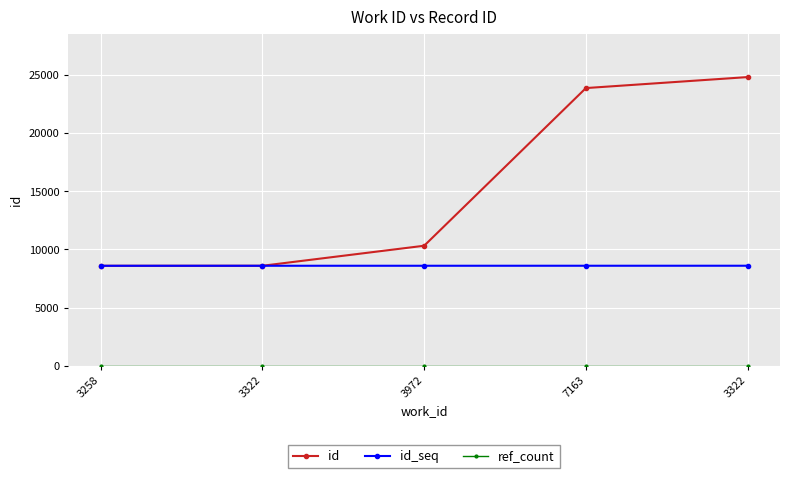

How many data points in id_seq are less than 8591?

2